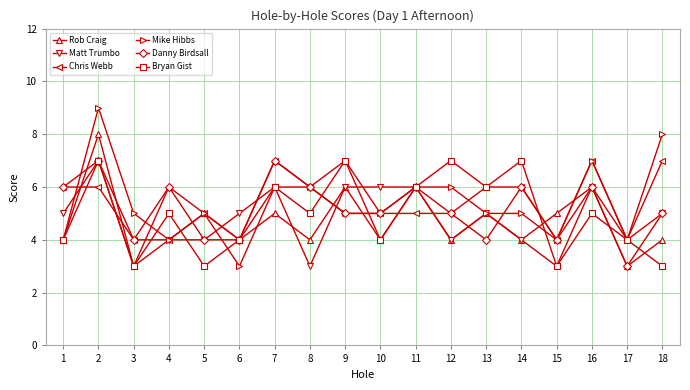

What is the total value across all series at 2?

44